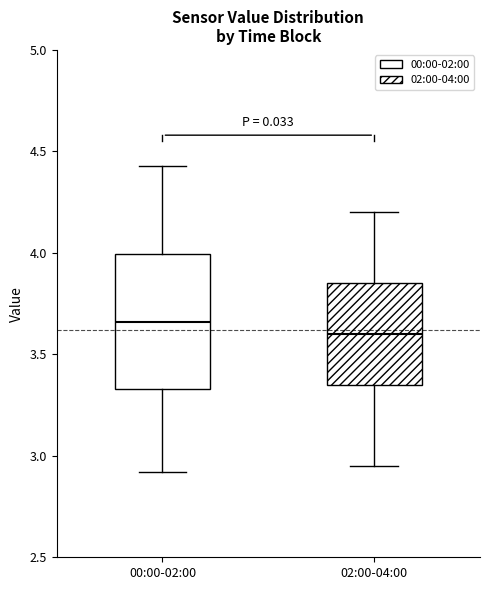

Which box is the tallest, from its lower edge to its upper edge?

00:00-02:00